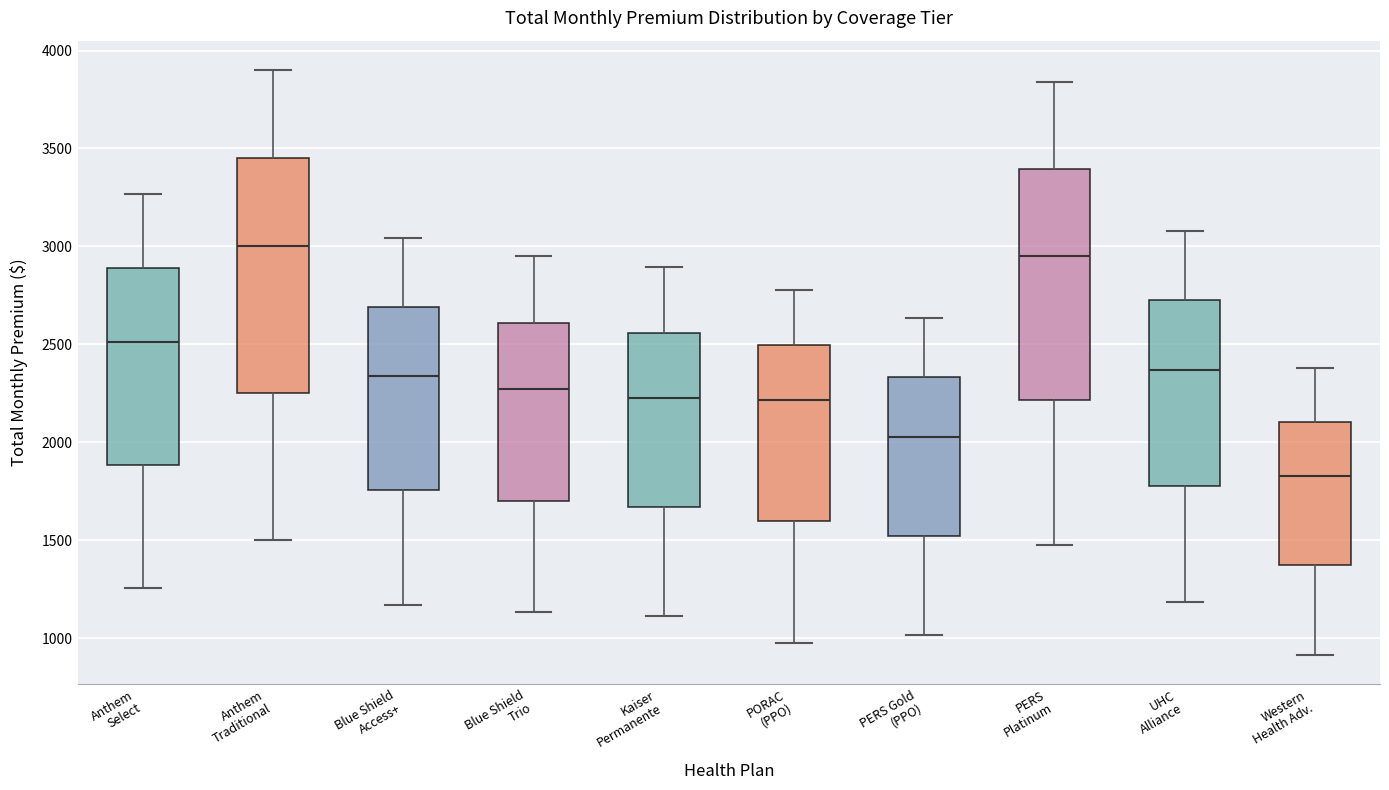

Reading left to right, transcribe this box plot: for each box, give where its median line is, the range the box spans, and where its two whiskers end, as read against the y-axis. The values are not printed on the chart, so give them approximately, as read against the axis.

Anthem Select: median 2500, box 1900 to 2900, whiskers 1250 to 3250
Anthem Traditional: median 3000, box 2250 to 3450, whiskers 1500 to 3900
Blue Shield Access+: median 2350, box 1750 to 2700, whiskers 1150 to 3050
Blue Shield Trio: median 2250, box 1700 to 2600, whiskers 1150 to 2950
Kaiser Permanente: median 2250, box 1650 to 2550, whiskers 1100 to 2900
PORAC (PPO): median 2200, box 1600 to 2500, whiskers 1000 to 2800
PERS Gold (PPO): median 2050, box 1500 to 2350, whiskers 1000 to 2650
PERS Platinum: median 2950, box 2200 to 3400, whiskers 1500 to 3850
UHC Alliance: median 2350, box 1800 to 2700, whiskers 1200 to 3100
Western Health Adv.: median 1850, box 1350 to 2100, whiskers 900 to 2400